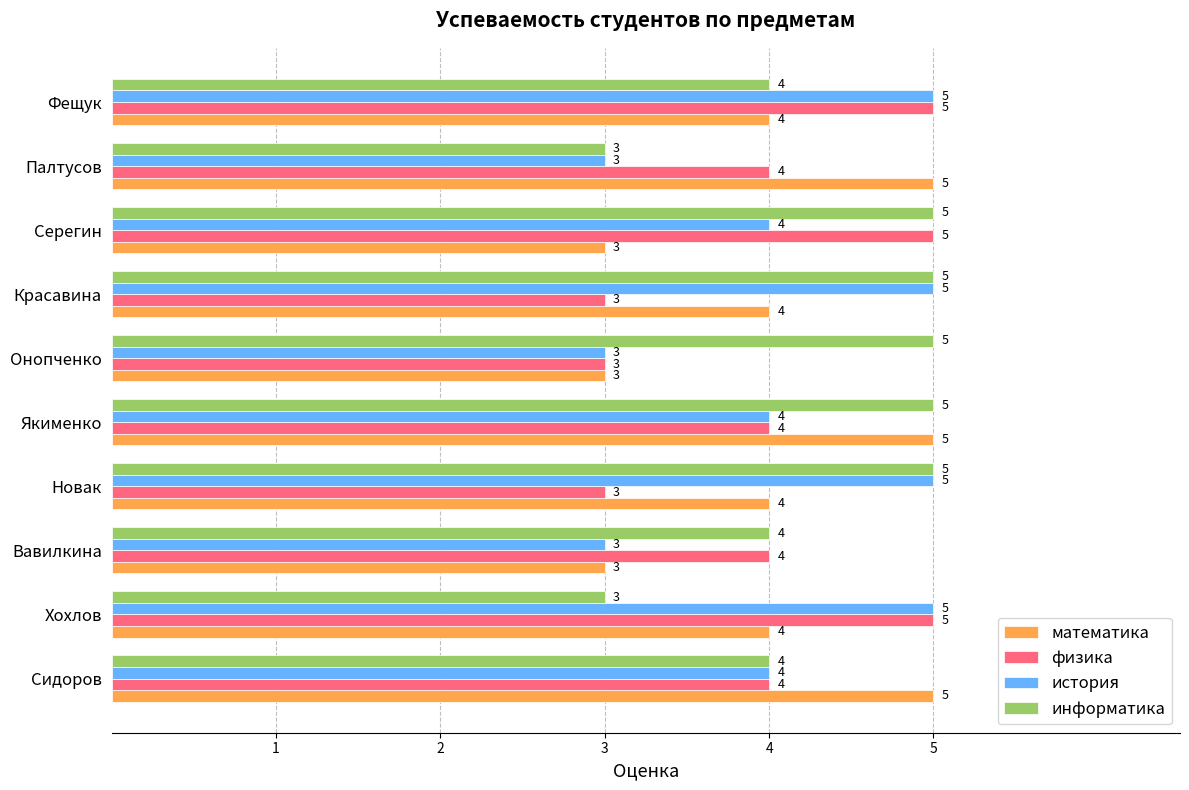

Between Сидоров and Вавилкина, which series saw the biggest shift?

математика